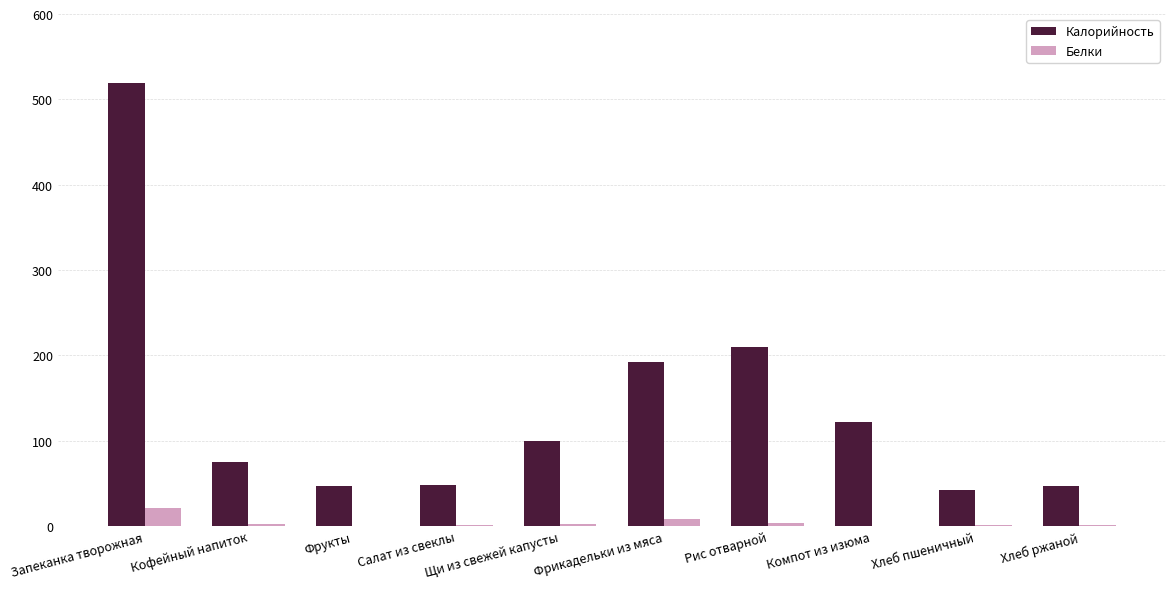

How many data points does each series have?

10